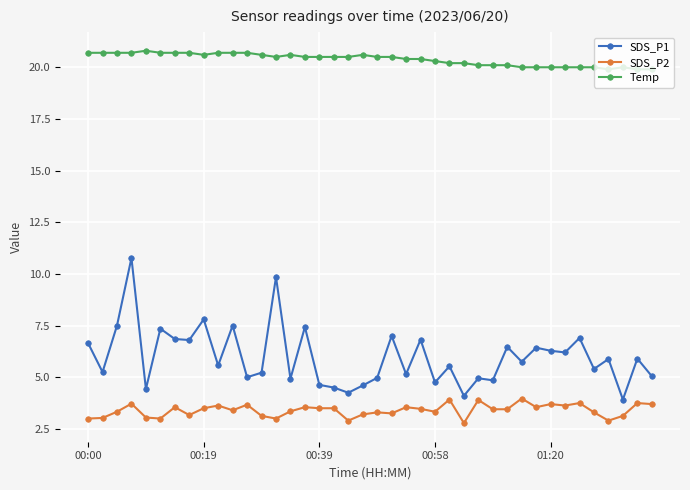

True or false: SDS_P1 has more than 1 points higher than both neighbors.

True